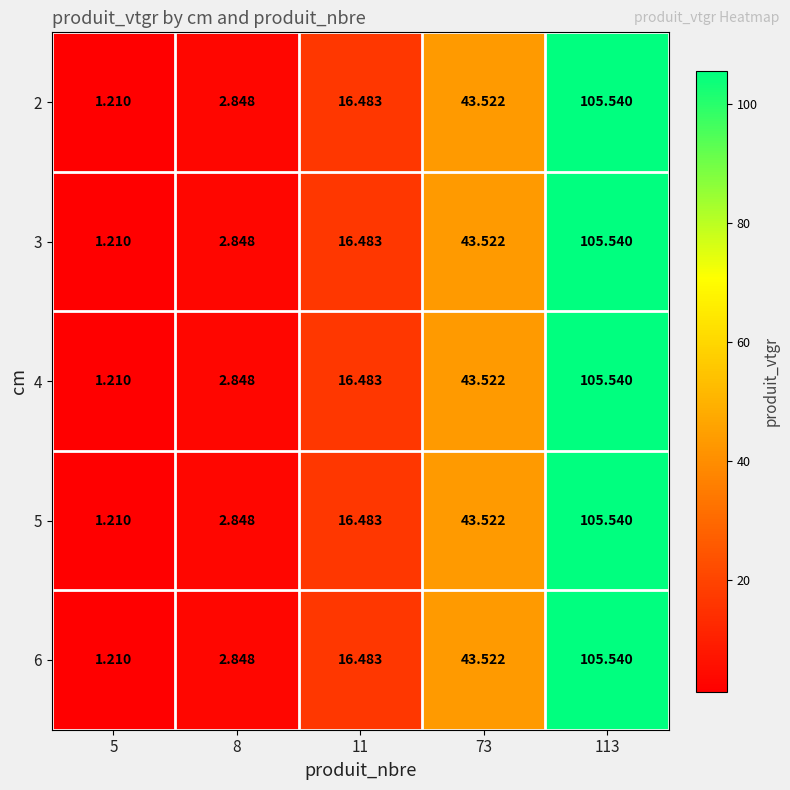

How many data points does each series have?

5